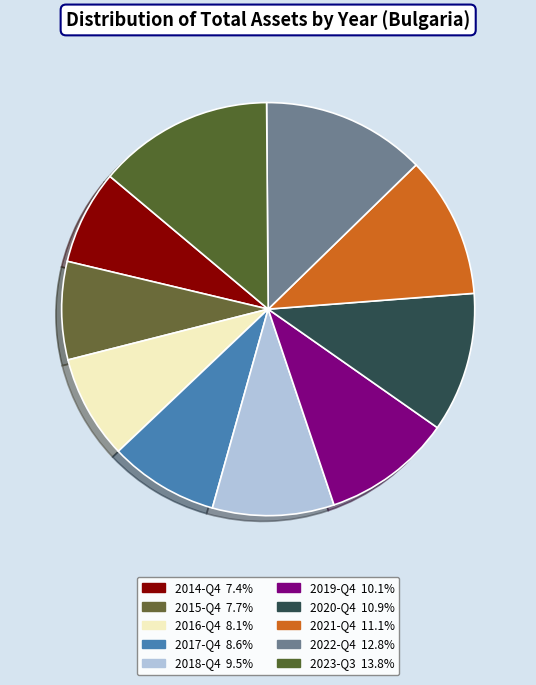

Which category has the biggest portion of the pie?

2023-Q3